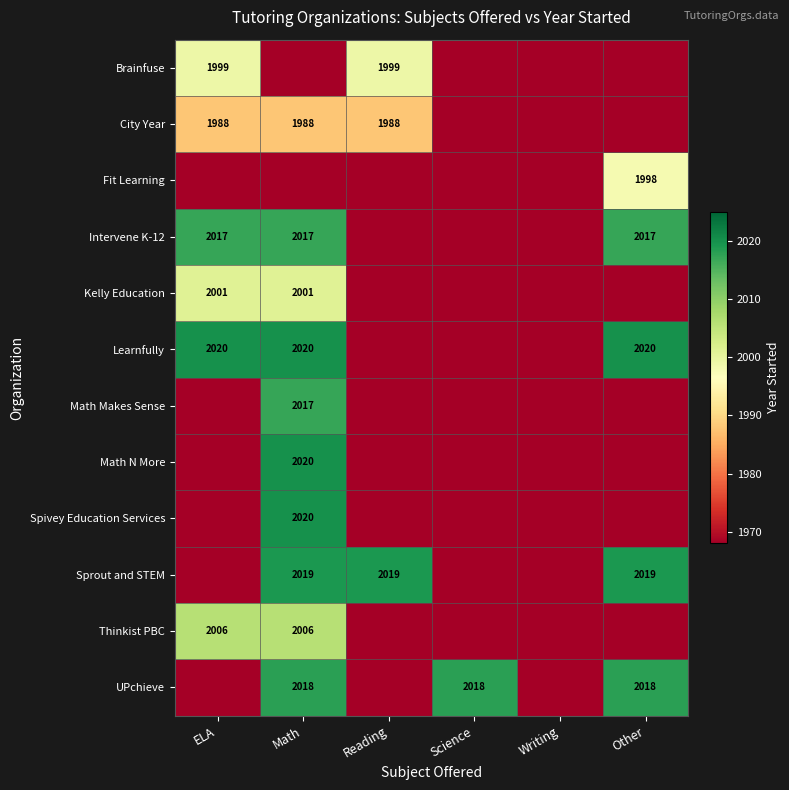

True or false: City Year has a value of 928 at Reading.

False